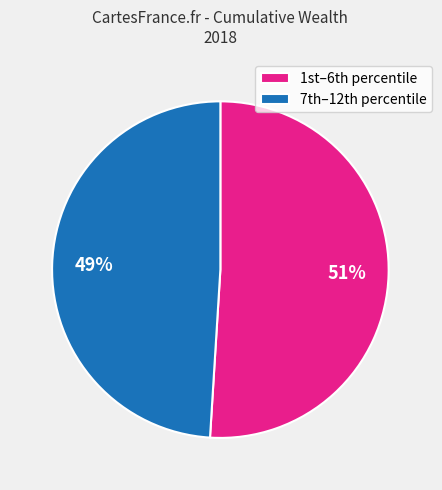

How many slices are in this pie chart?

2